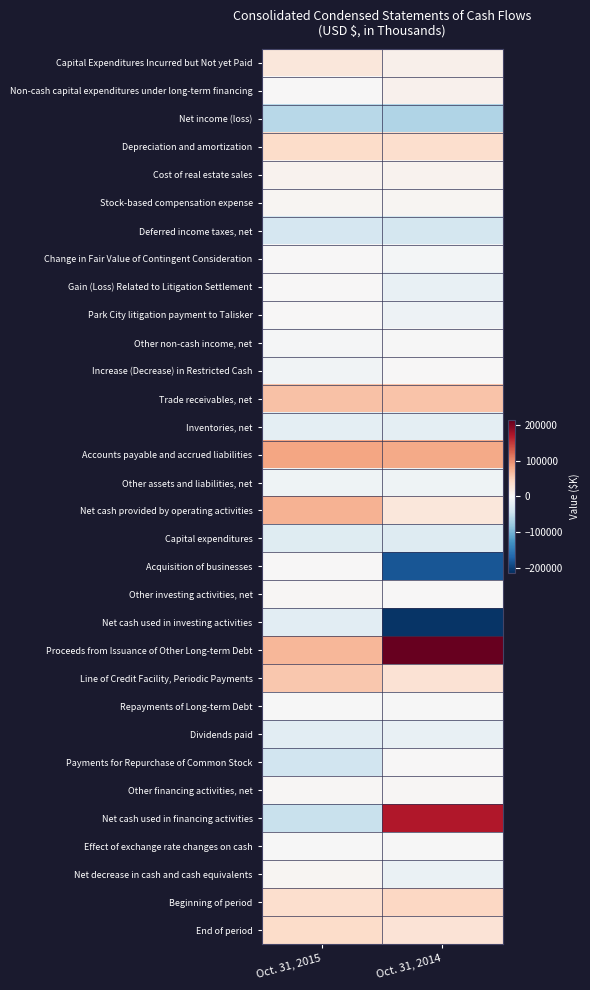

Rank the series at Oct. 31, 2014 from lowest to highest value.

Net cash used in investing activities, Acquisition of businesses, Net income (loss), Deferred income taxes, net, Capital expenditures, Inventories, net, Gain (Loss) Related to Litigation Settlement, Dividends paid, Net decrease in cash and cash equivalents, Park City litigation payment to Talisker, Other assets and liabilities, net, Change in Fair Value of Contingent Consideration, Other non-cash income, net, Repayments of Long-term Debt, Effect of exchange rate changes on cash, Payments for Repurchase of Common Stock, Increase (Decrease) in Restricted Cash, Other investing activities, net, Other financing activities, net, Stock-based compensation expense, Cost of real estate sales, Non-cash capital expenditures under long-term financing, Capital Expenditures Incurred but Not yet Paid, Net cash provided by operating activities, End of period, Line of Credit Facility, Periodic Payments, Depreciation and amortization, Beginning of period, Trade receivables, net, Accounts payable and accrued liabilities, Net cash used in financing activities, Proceeds from Issuance of Other Long-term Debt